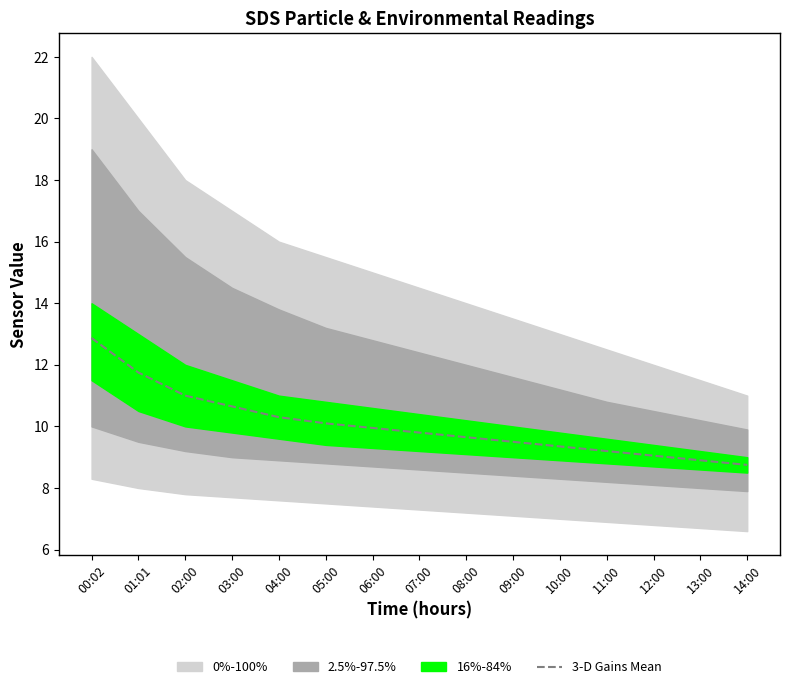

The value at 07:00 is 2.4. True or false?

False